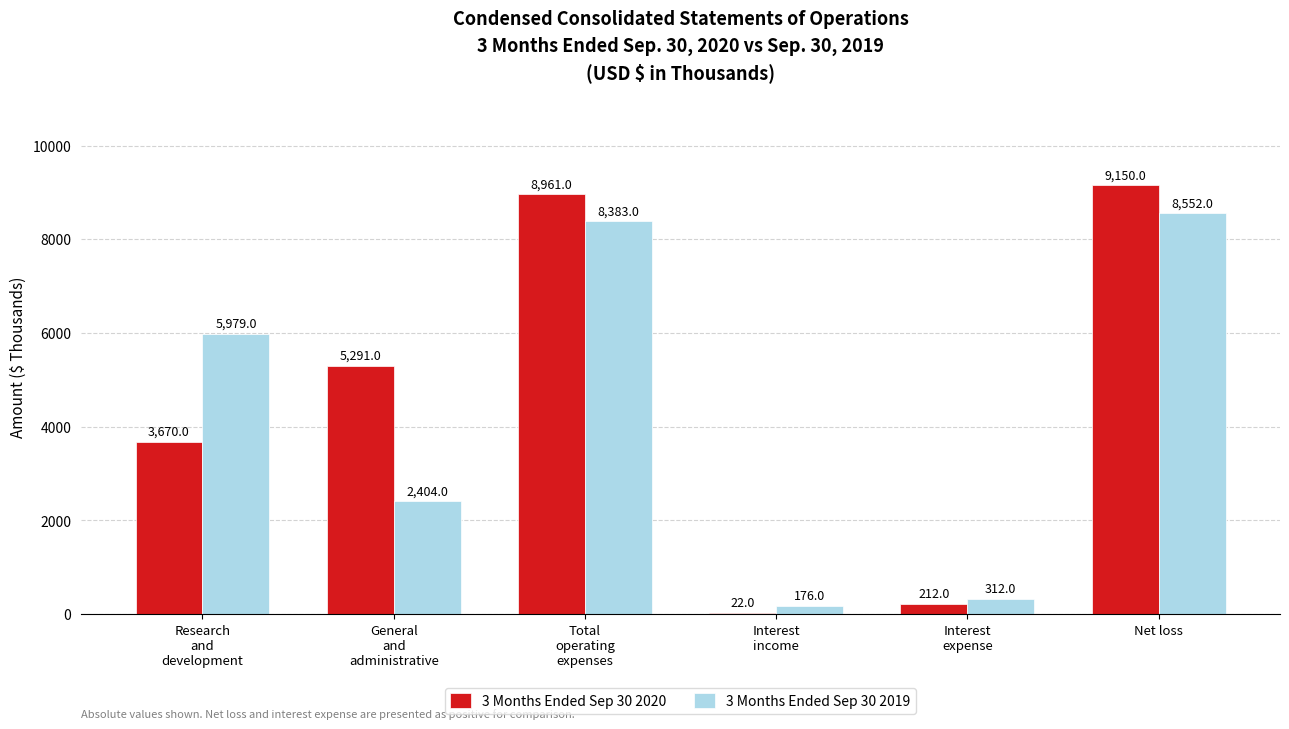

What is the sum of all 3 Months Ended Sep 30 2020 values?

27306